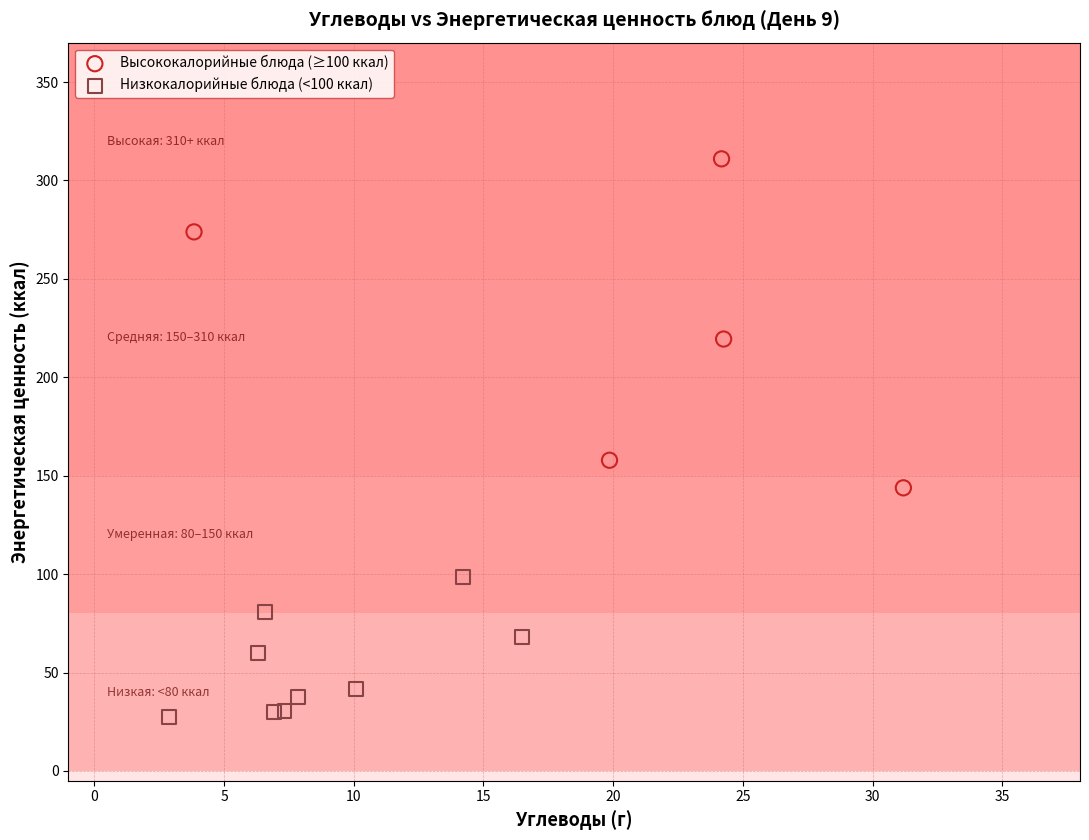

Which series reaches the maximum Y coordinate?

Высококалорийные блюда (≥100 ккал)